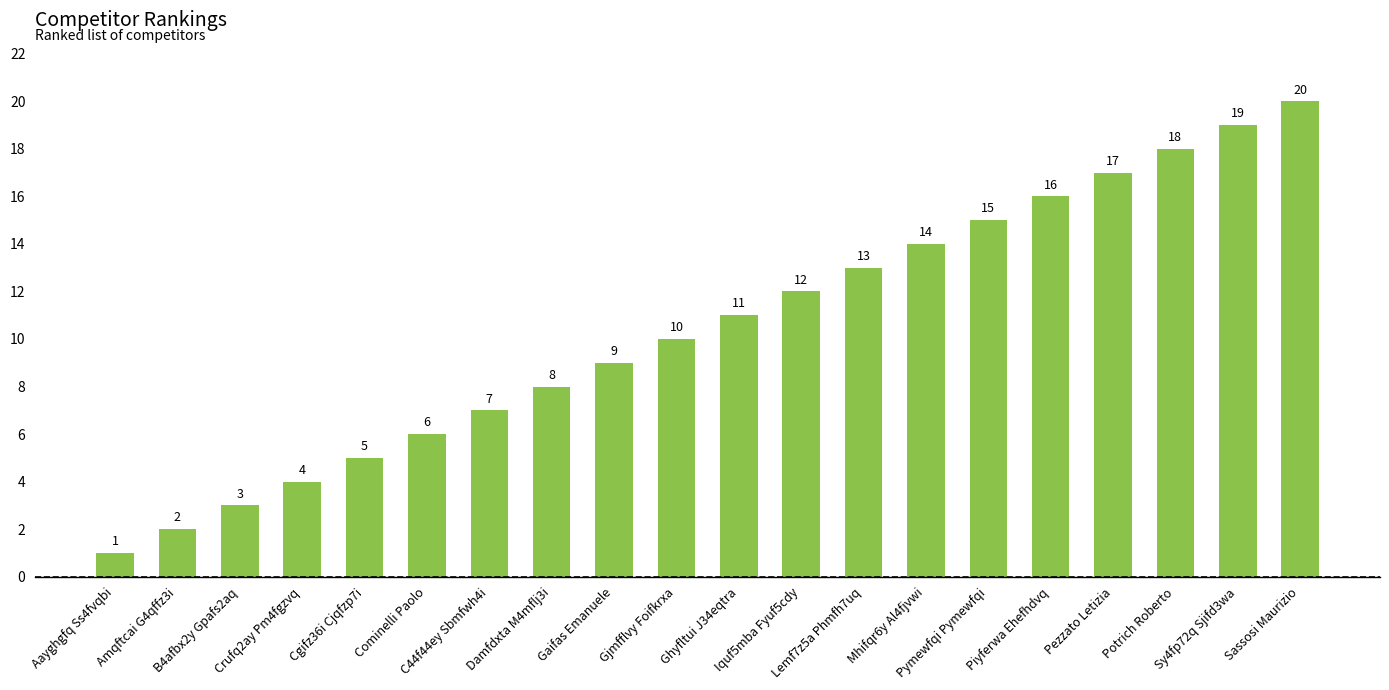

Which label corresponds to the largest value in the chart?

Sassosi Maurizio